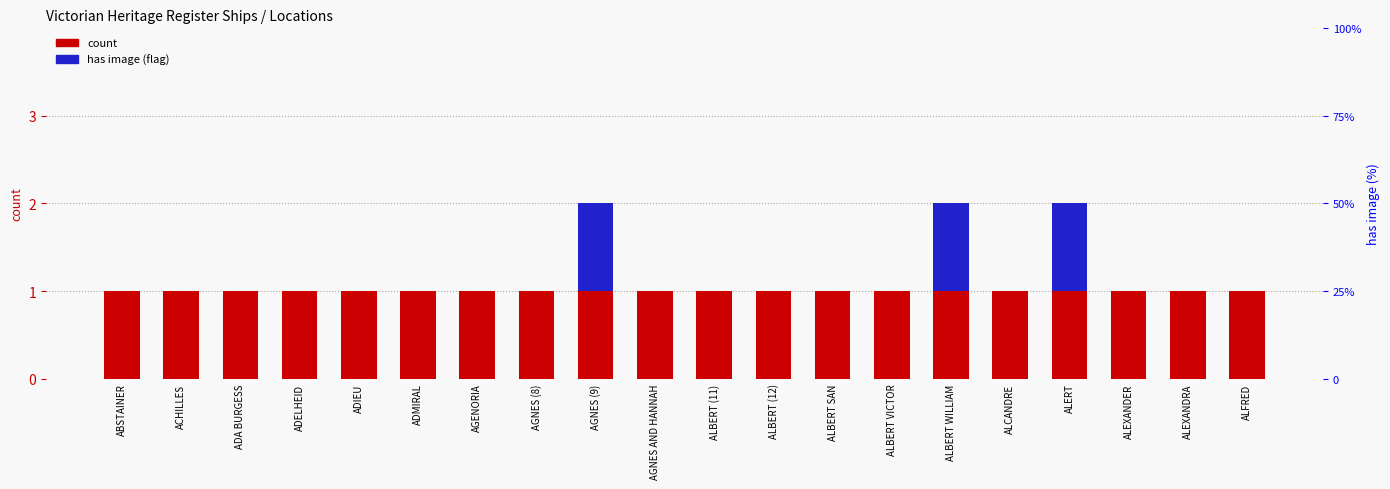

List the series in order of their peak value, highest first.

percentile rank within the sample, count, has image (flag)